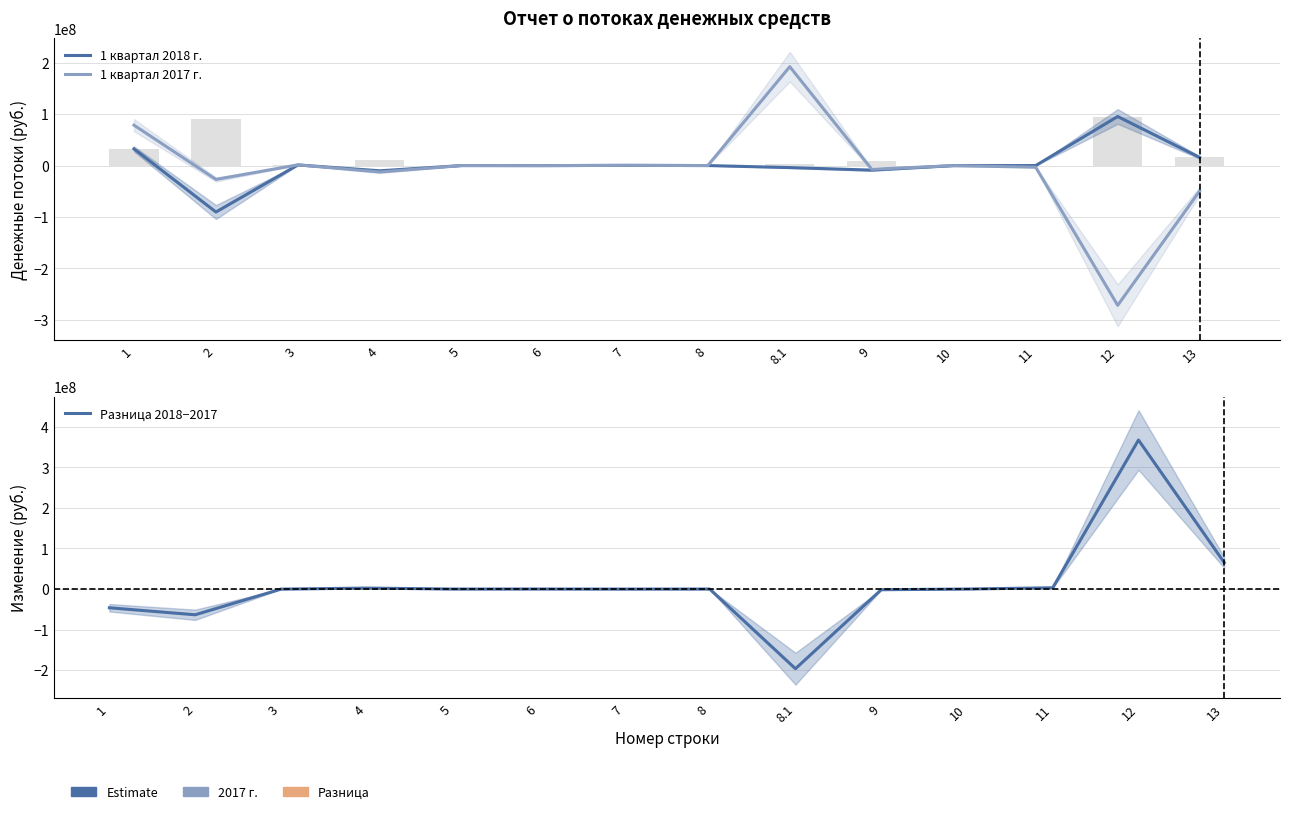

List the series in order of their peak value, highest first.

Разница 2018−2017, 1 квартал 2017 г., 1 квартал 2018 г.